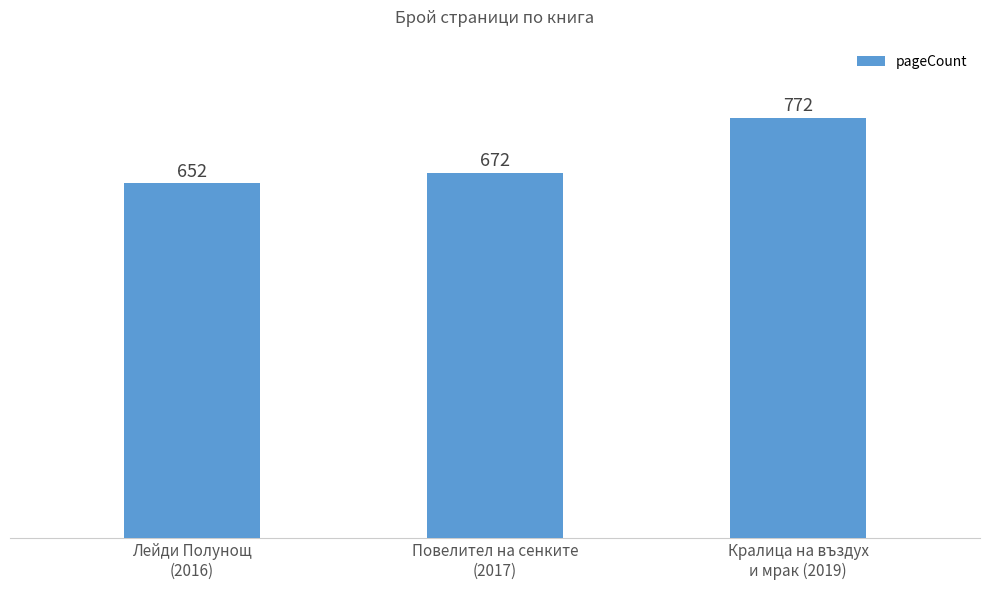

What is the value of the 2nd bar from the left?

672